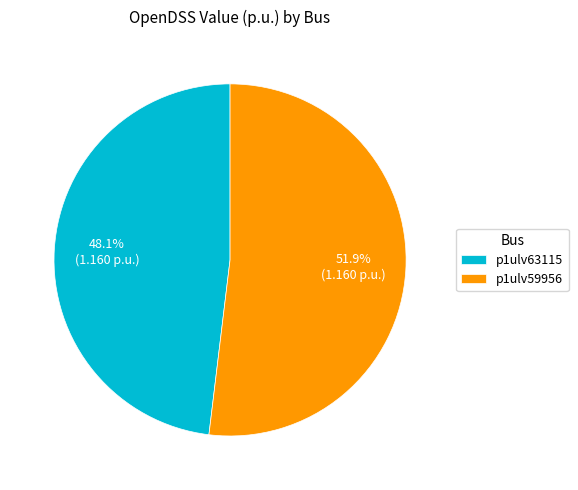

What is the ratio of the value at p1ulv59956 to the value at p1ulv63115?

1.1